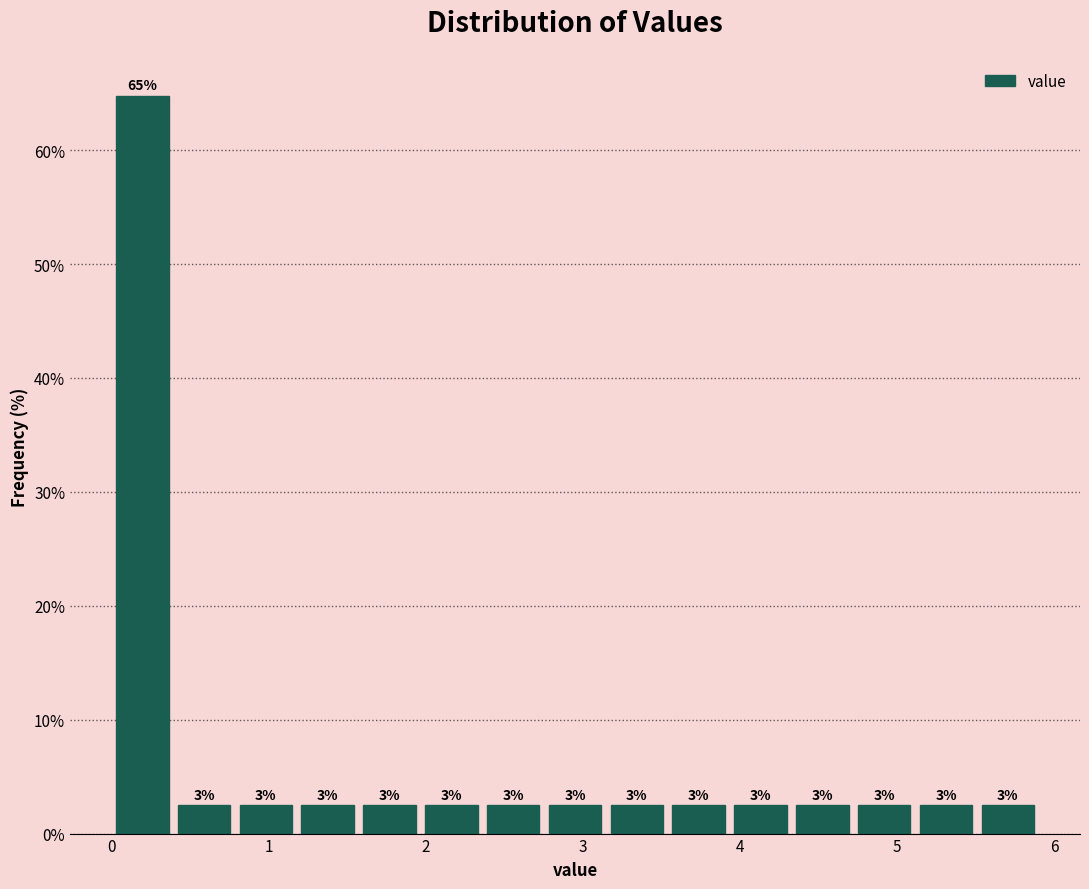

Read against the x-axis, roughly where is the centre of the tallest bar?

0.2